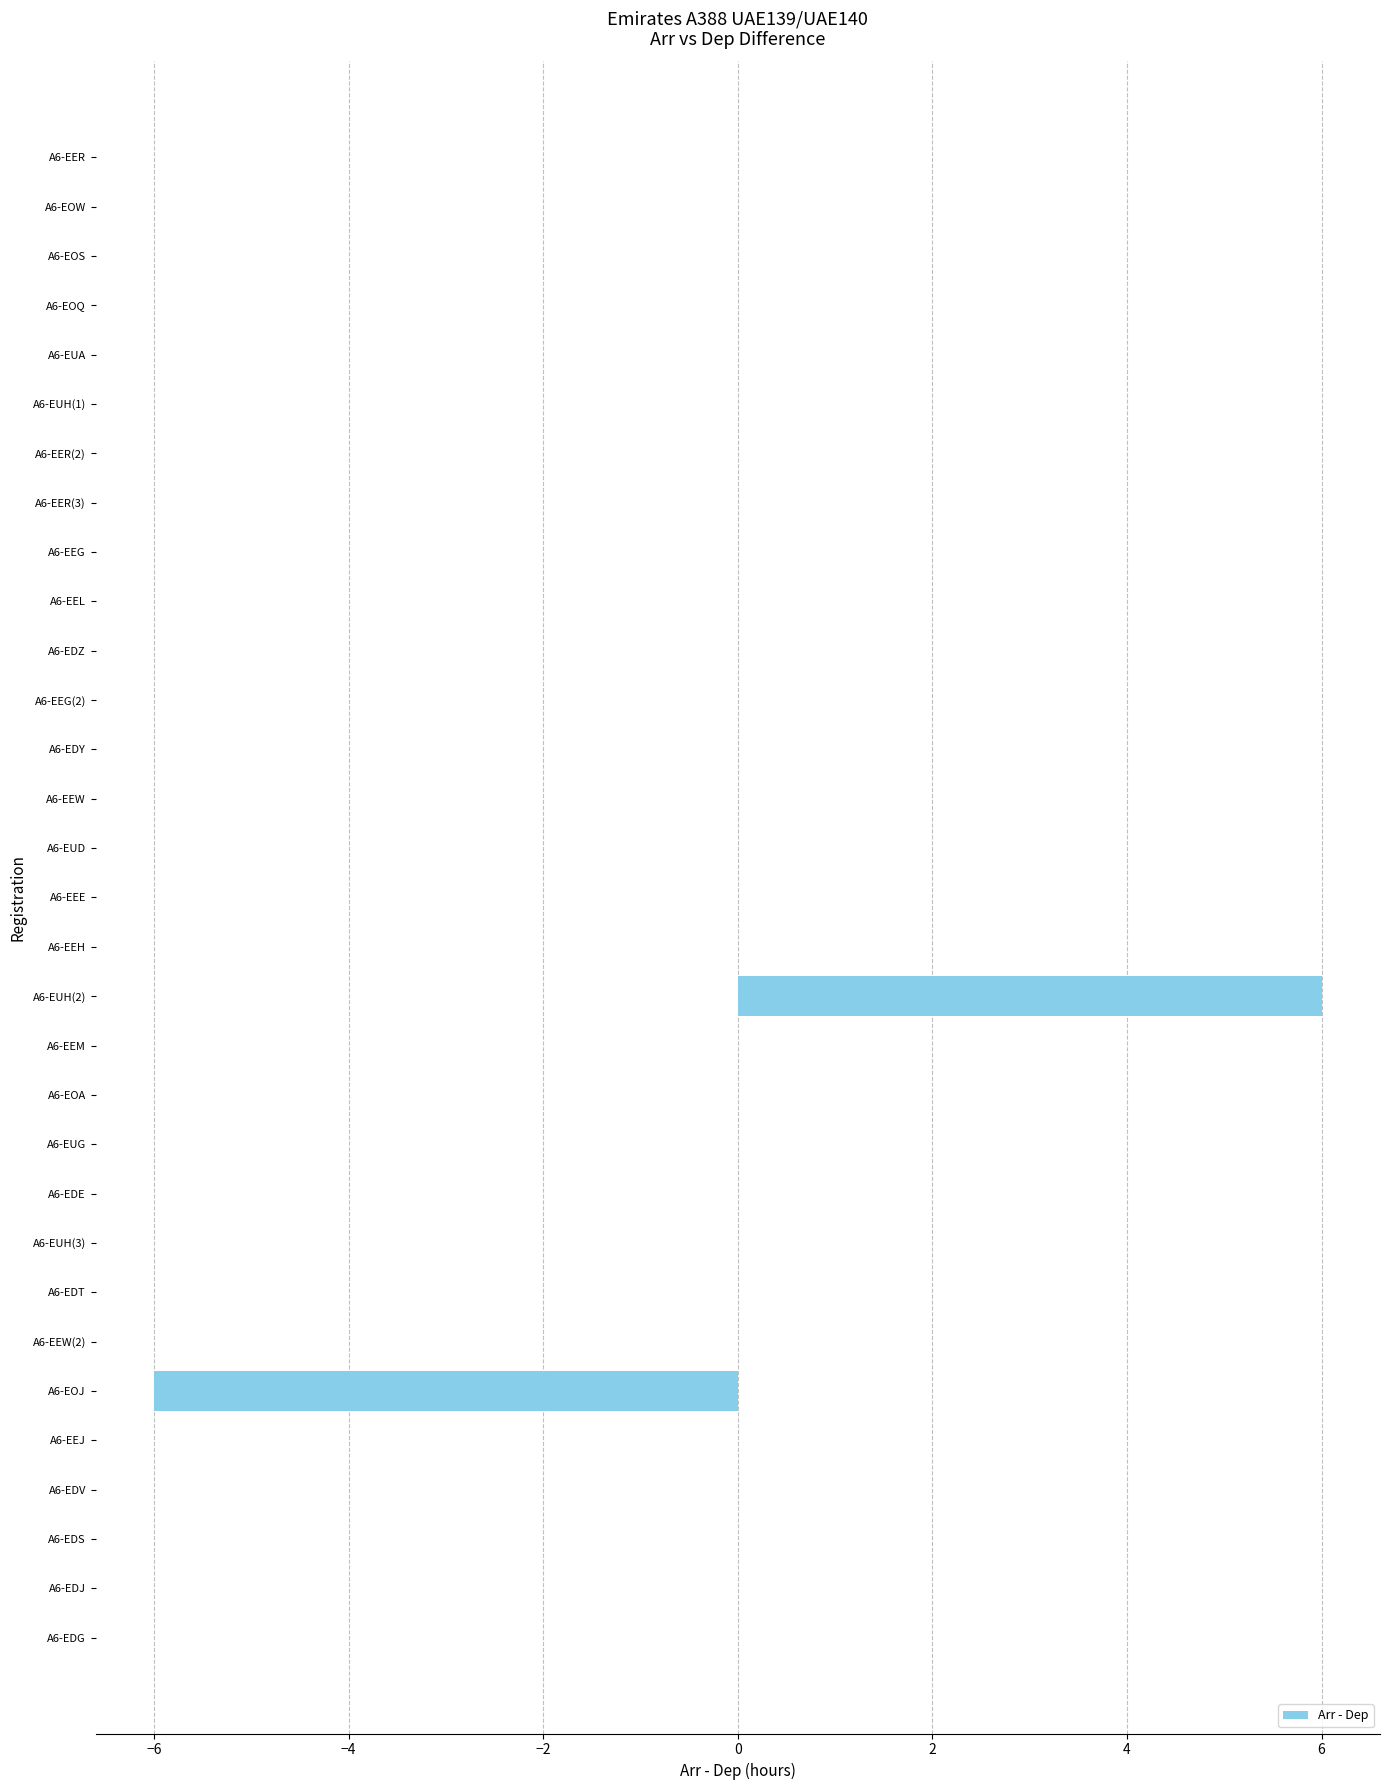

What is the greatest value displayed?

6